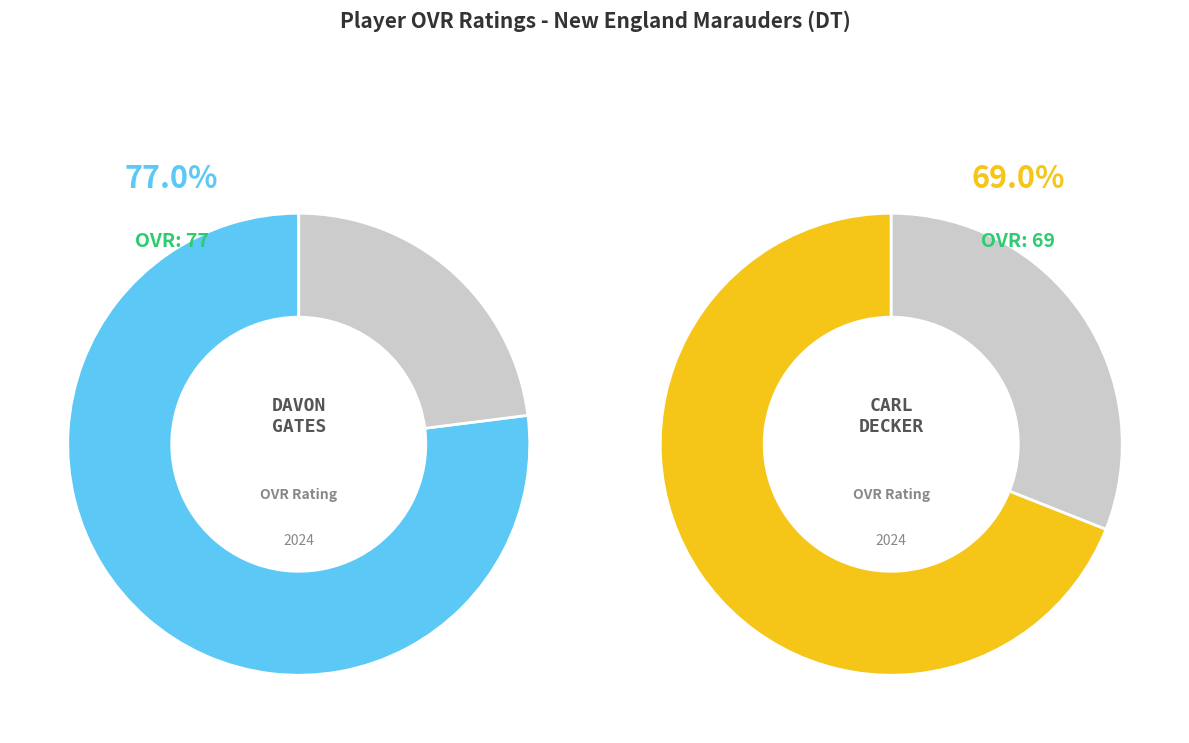

Which slice is the smallest?

Carl Decker